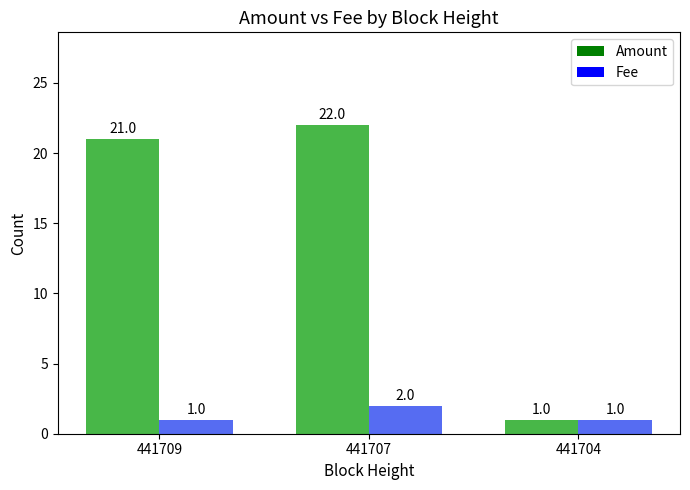

Reading right to left, what are all the values shown in this chart?

Amount: 441704=1	441707=22	441709=21
Fee: 441704=1	441707=2	441709=1